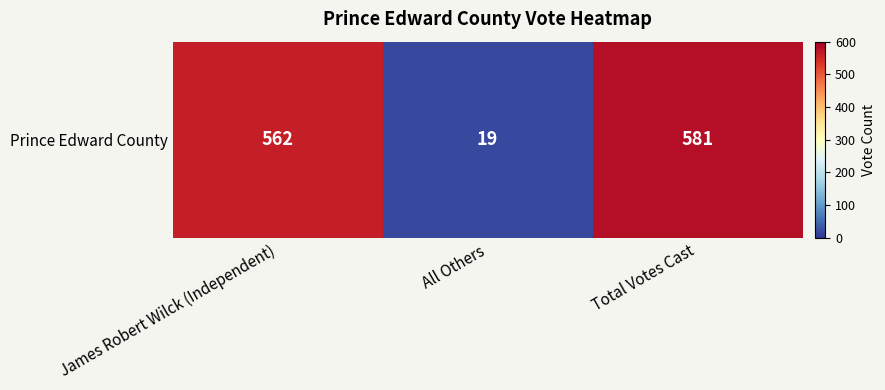

What is the approximate value at Total Votes Cast, to the nearest 50?

600